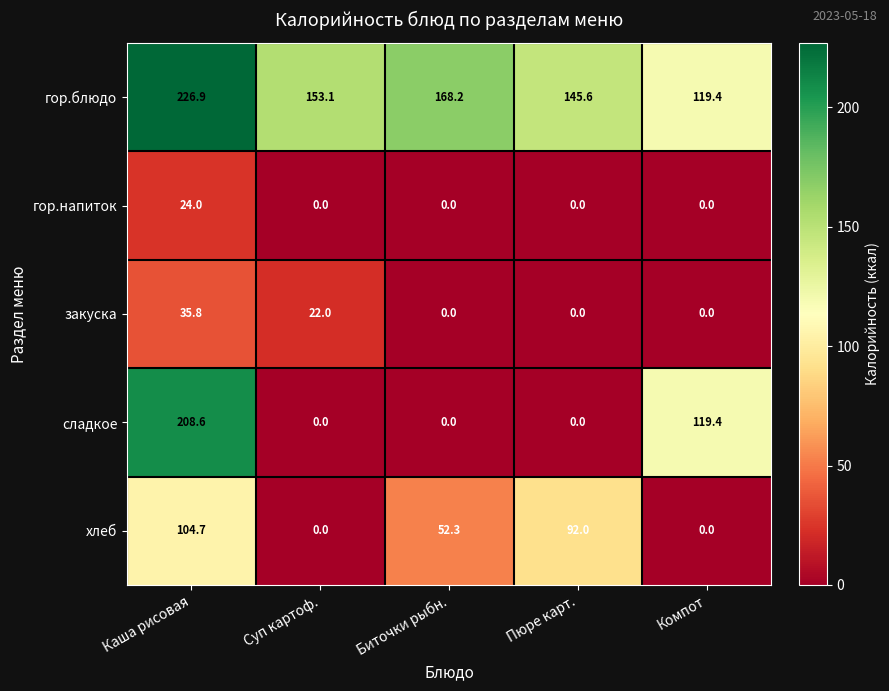

Reading left to right, list all the values displayed in this chart.

гор.блюдо: 226.9	153.1	168.2	145.6	119.4
гор.напиток: 24.0	0.0	0.0	0.0	0.0
закуска: 35.8	22.0	0.0	0.0	0.0
сладкое: 208.6	0.0	0.0	0.0	119.4
хлеб: 104.7	0.0	52.3	92.0	0.0